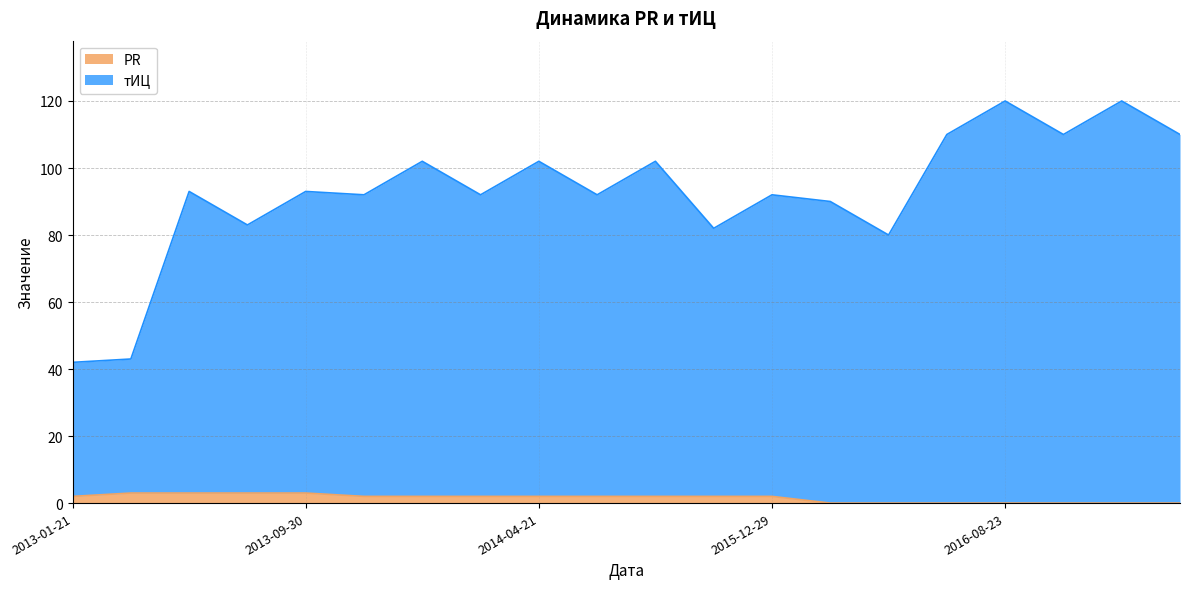

True or false: тИЦ and PR cross at least once.

False